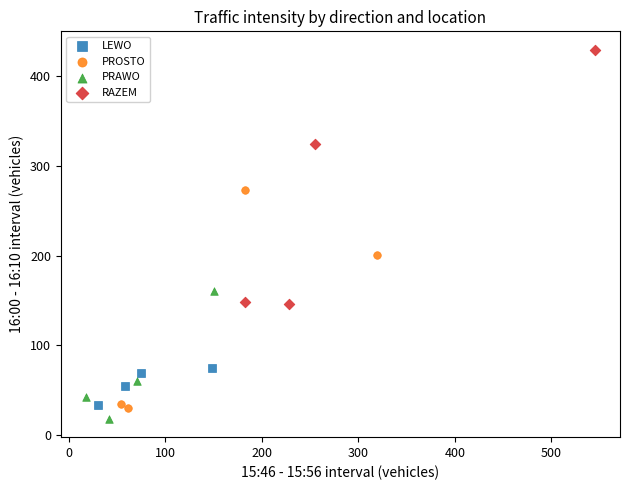

Which series has the largest Y range (max minus min)?

RAZEM